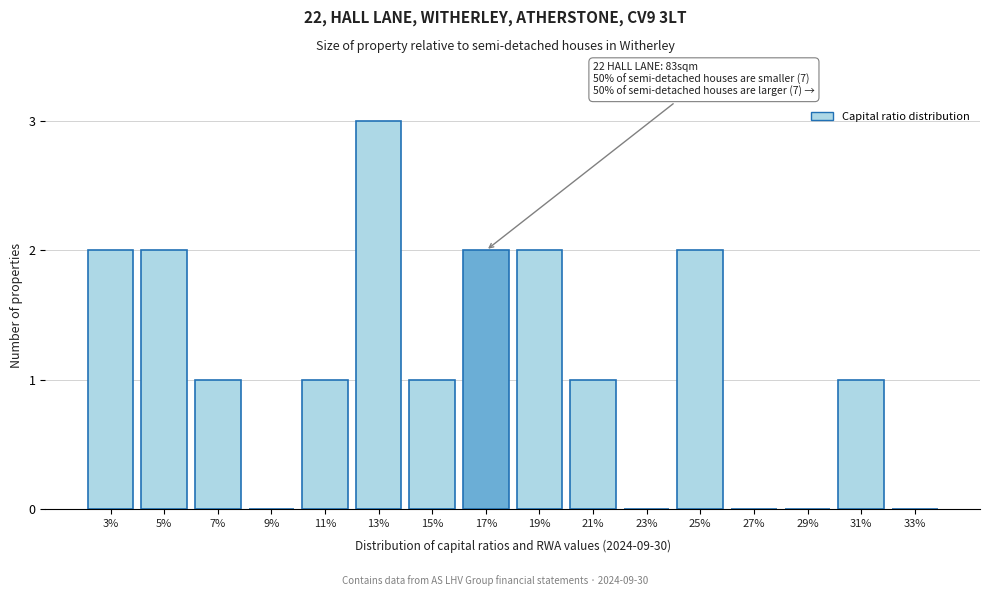

Reading left to right, list all the values displayed in this chart.

3%=2	5%=2	7%=1	9%=0	11%=1	13%=3	15%=1	17%=2	19%=2	21%=1	23%=0	25%=2	27%=0	29%=0	31%=1	33%=0